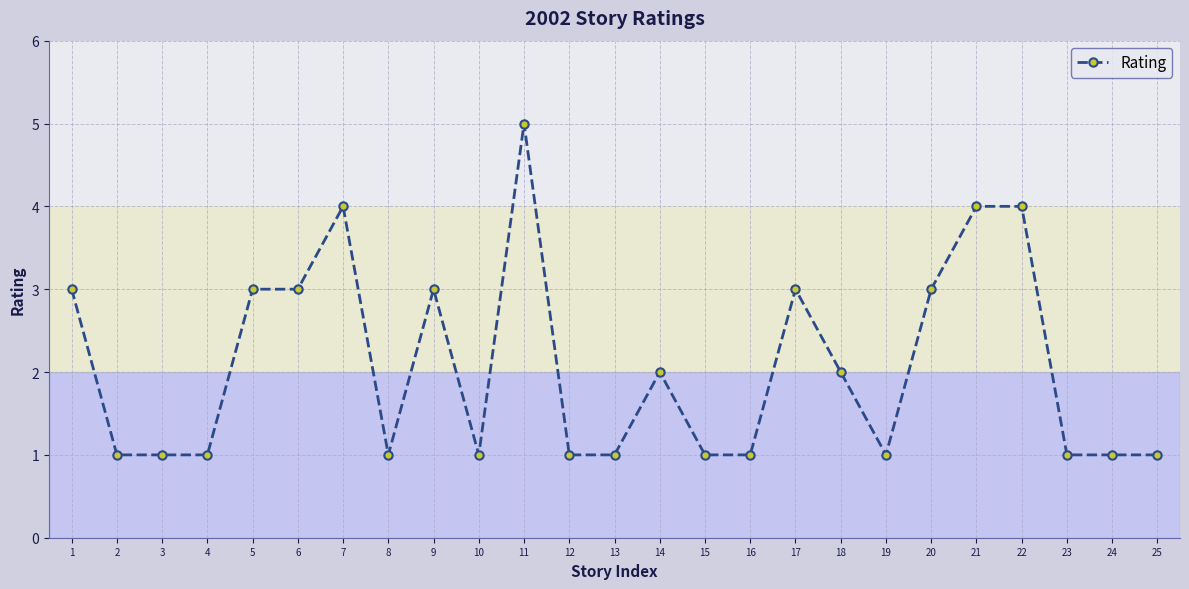

Reading right to left, what are all the values shown in this chart?

25=1	24=1	23=1	22=4	21=4	20=3	19=1	18=2	17=3	16=1	15=1	14=2	13=1	12=1	11=5	10=1	9=3	8=1	7=4	6=3	5=3	4=1	3=1	2=1	1=3